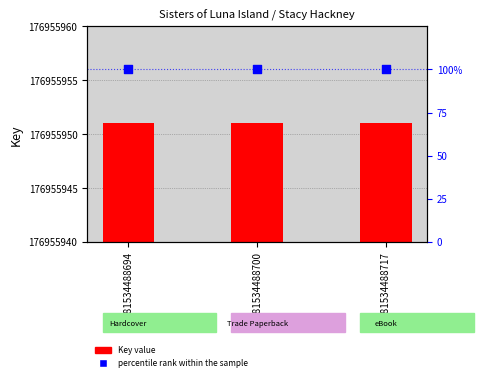

Is the value of percentile rank within the sample at 9781534488700 greater than the value of Key value at 9781534488717?

No